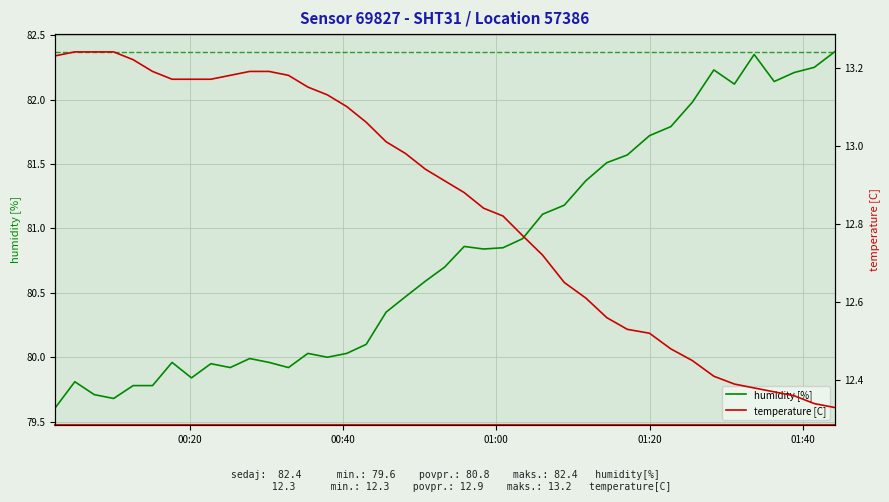

True or false: temperature [C] and humidity [%] cross at least once.

False